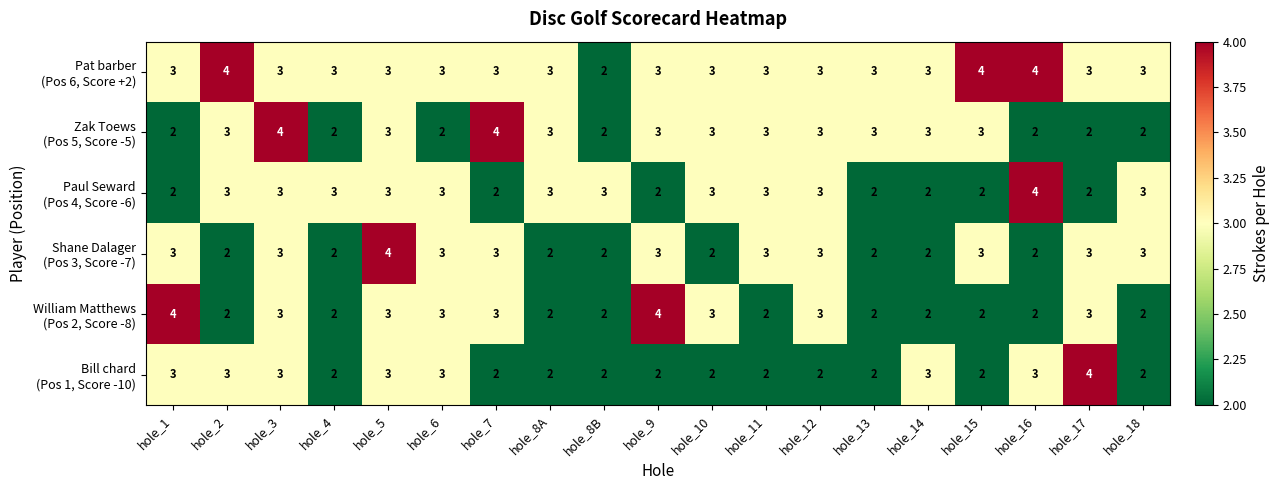

What is the total value across all series at hole_16?

17